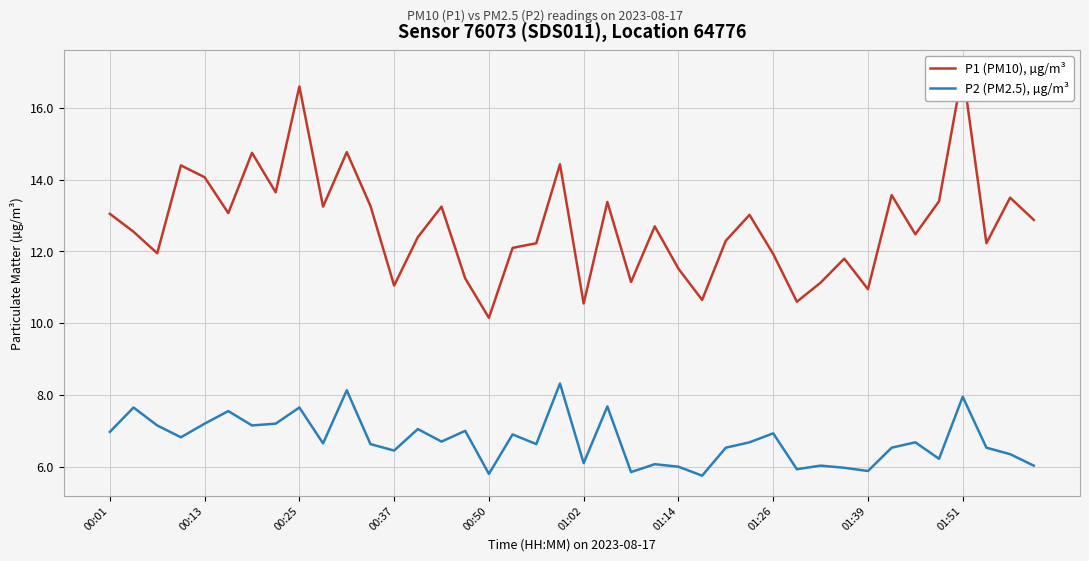

Is this an area chart (filled region under the line)?

No